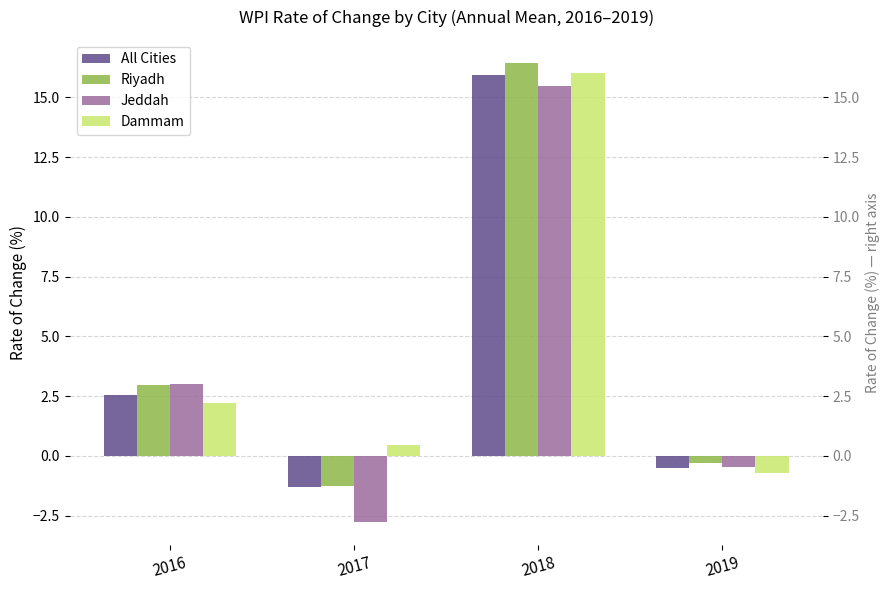

Are the bars grouped side by side (vs. stacked)?

Yes